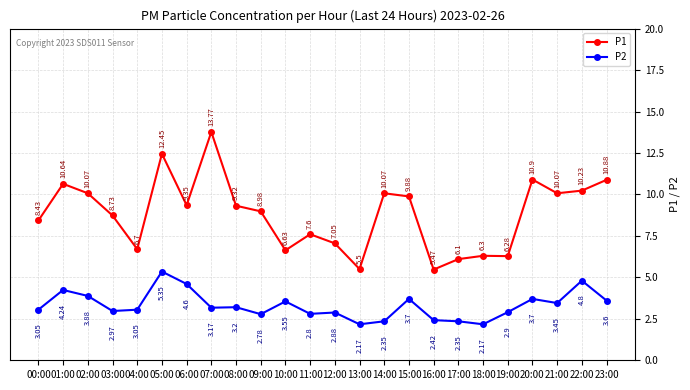

How many series are shown in this chart?

2